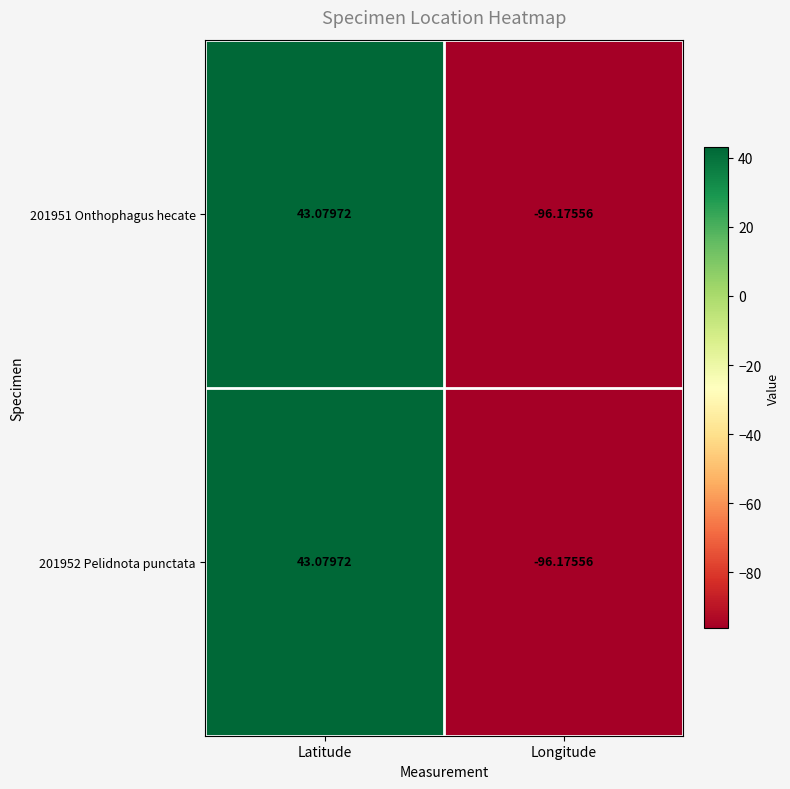

Is the value of 201952 Pelidnota punctata at Longitude greater than the value of 201951 Onthophagus hecate at Latitude?

No